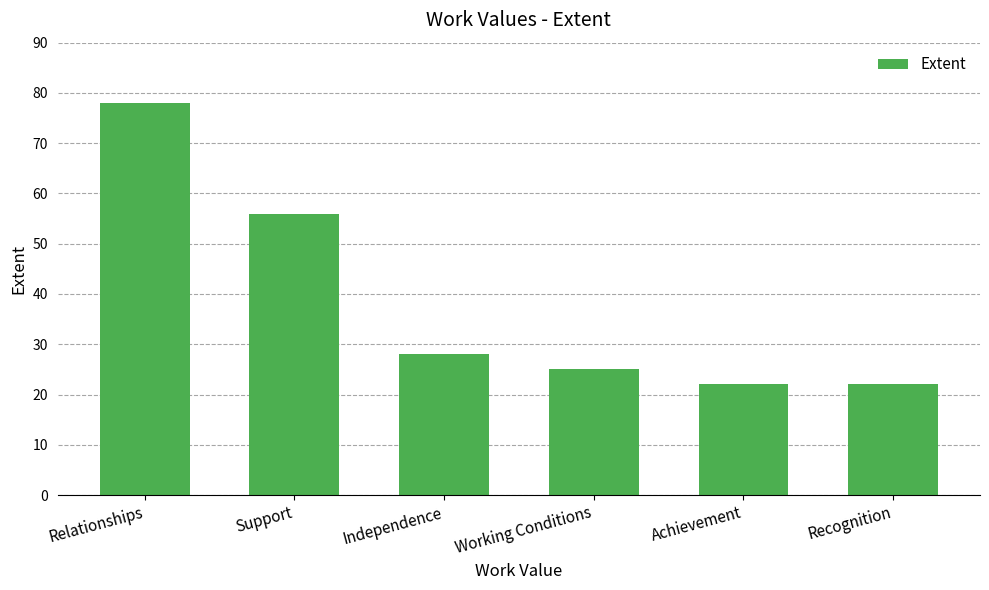

Reading left to right, transcribe all the data shown in this chart.

78	56	28	25	22	22